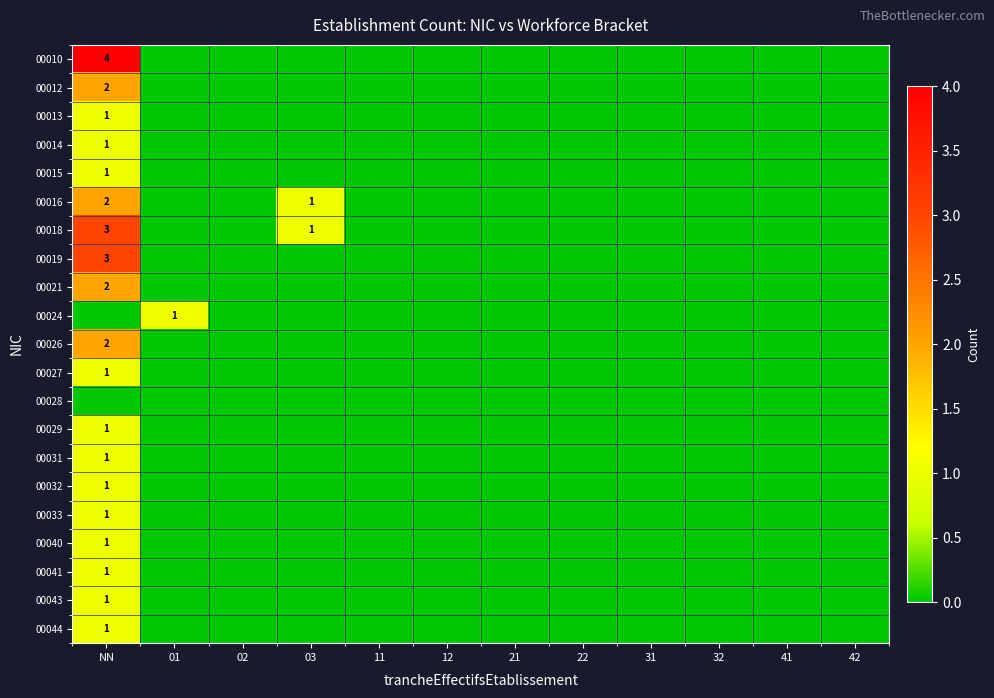

At which label is 00043 closest to 0?

01